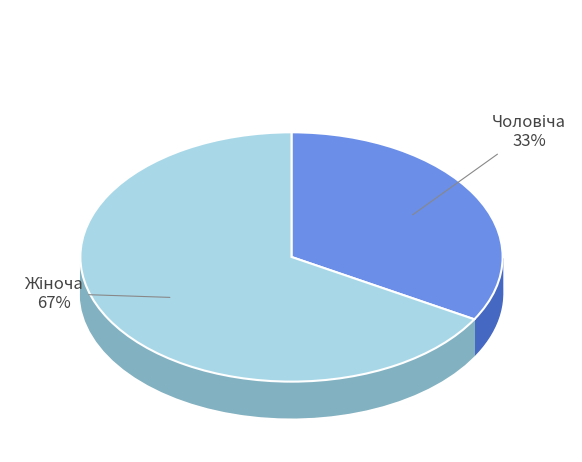

Is it true that Чоловіча is 40% of the pie?

False